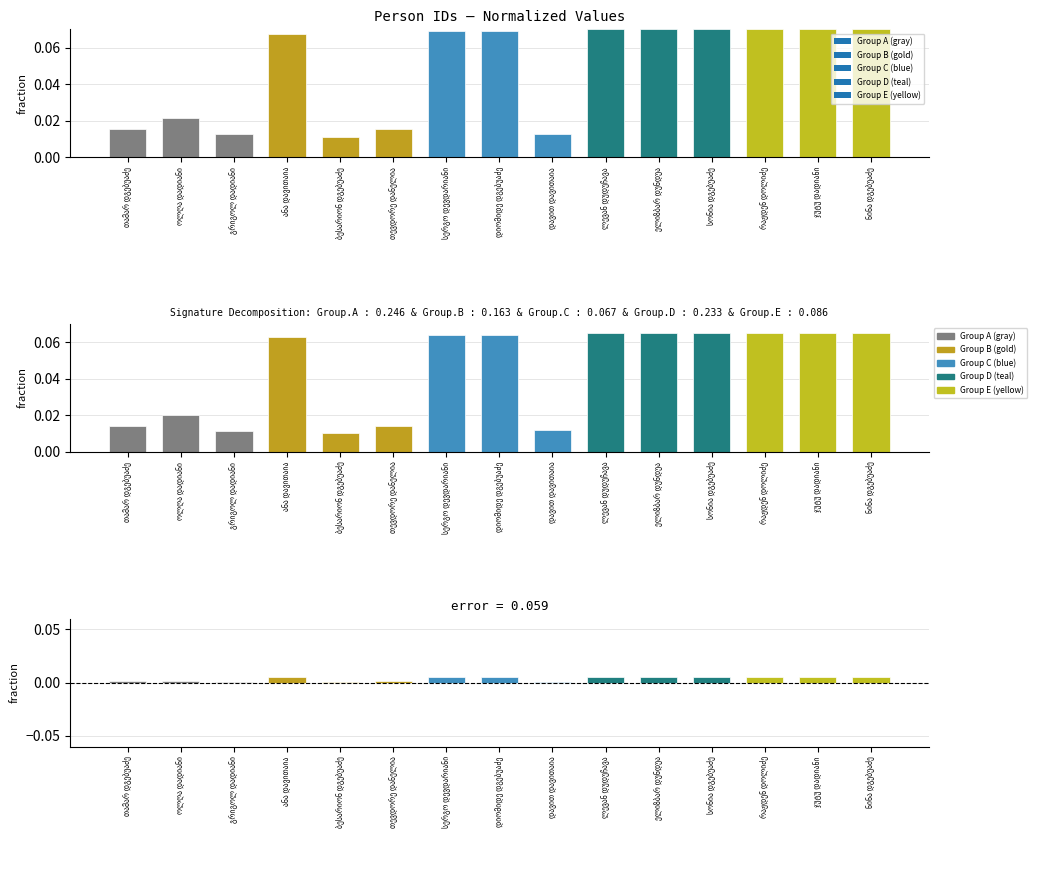

What is the label of the 5th bar from the left?

ბესარიონ დგებუაძე